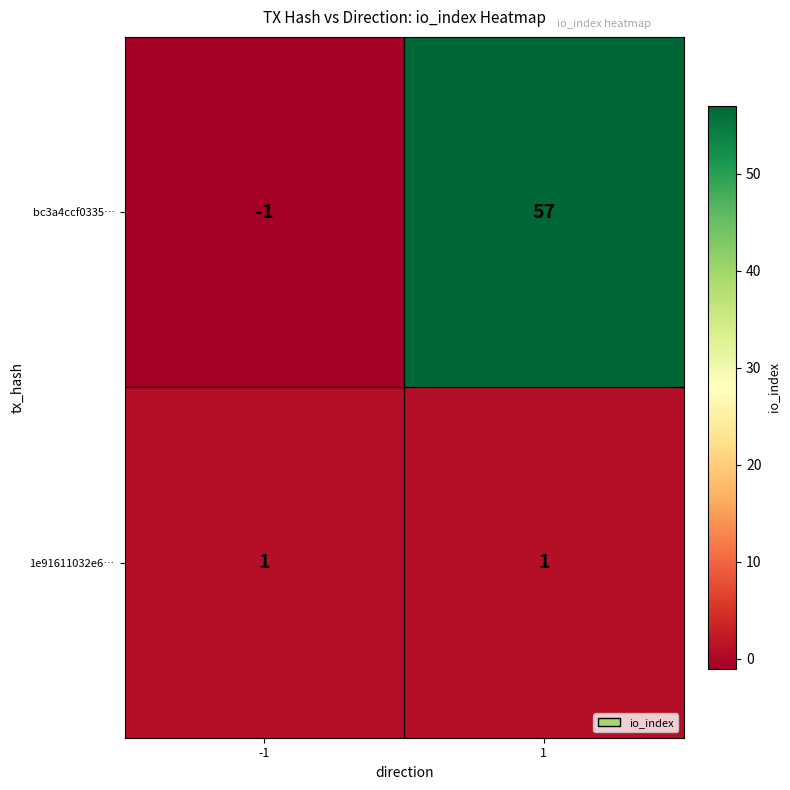

Reading left to right, list all the values displayed in this chart.

bc3a4ccf0335…: -1=-1	1=57
1e91611032e6…: -1=1	1=1